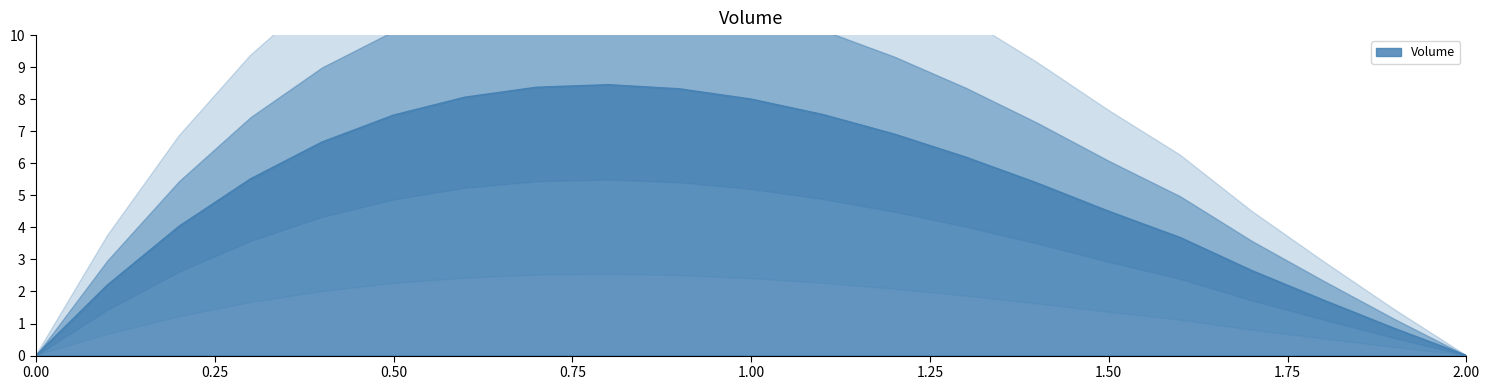

Reading left to right, transcribe all the data shown in this chart.

0=0.0	0.1=2.2	0.2=4.0	0.3=5.5	0.4=6.7	0.5=7.5	0.6=8.1	0.7=8.4	0.8=8.4	0.9=8.3	1.0=8.0	1.1=7.5	1.2=6.9	1.3=6.2	1.4=5.4	1.5=4.5	1.6=3.7	1.7=2.6	1.8=1.7	1.9=0.8	2.0=0.0